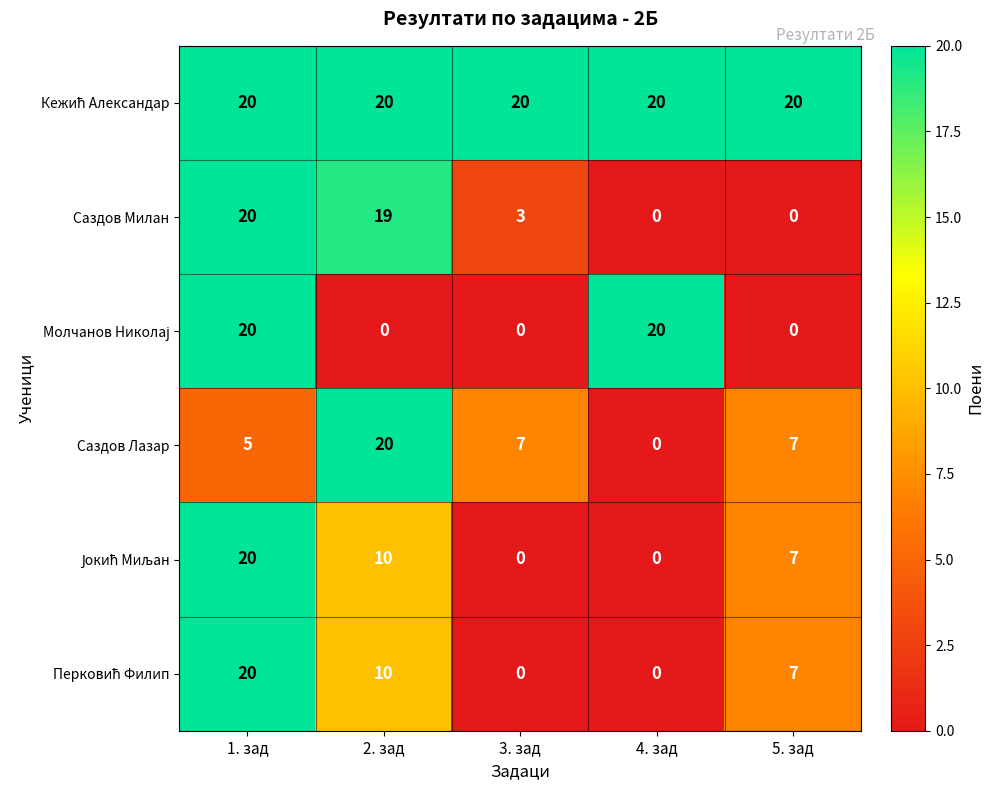

Count the number of categories in the chart.

5